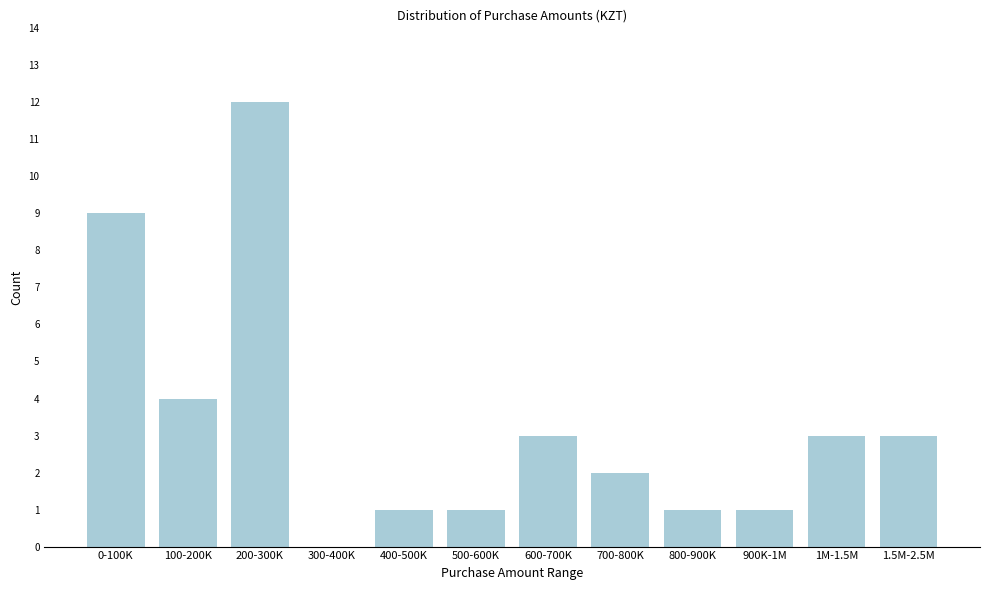

Reading left to right, what are all the values shown in this chart?

0-100K=9	100-200K=4	200-300K=12	300-400K=0	400-500K=1	500-600K=1	600-700K=3	700-800K=2	800-900K=1	900K-1M=1	1M-1.5M=3	1.5M-2.5M=3